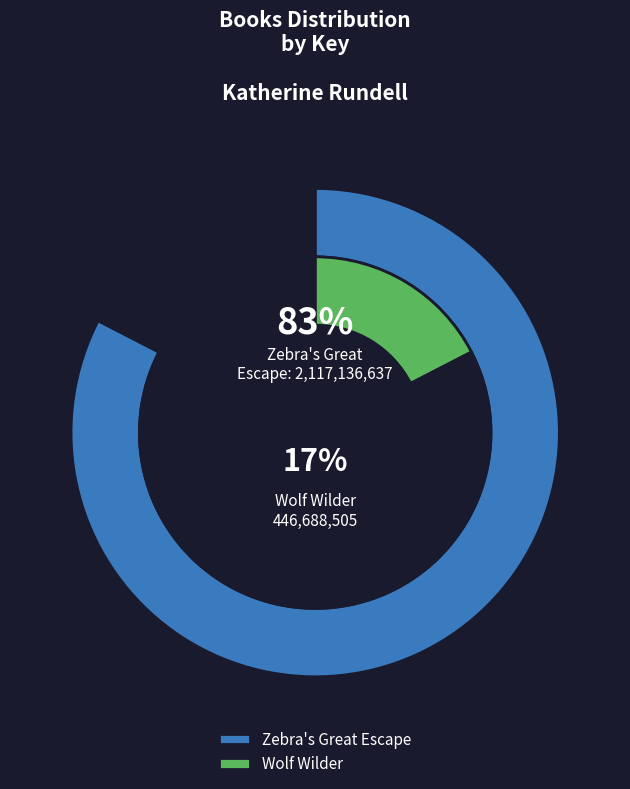

How many slices are in this pie chart?

2